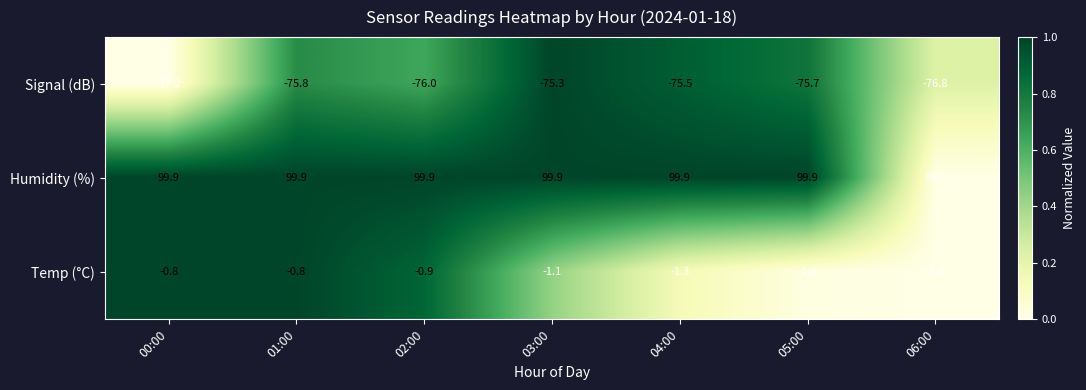

At how many categories does at least one series exceed 95?

7